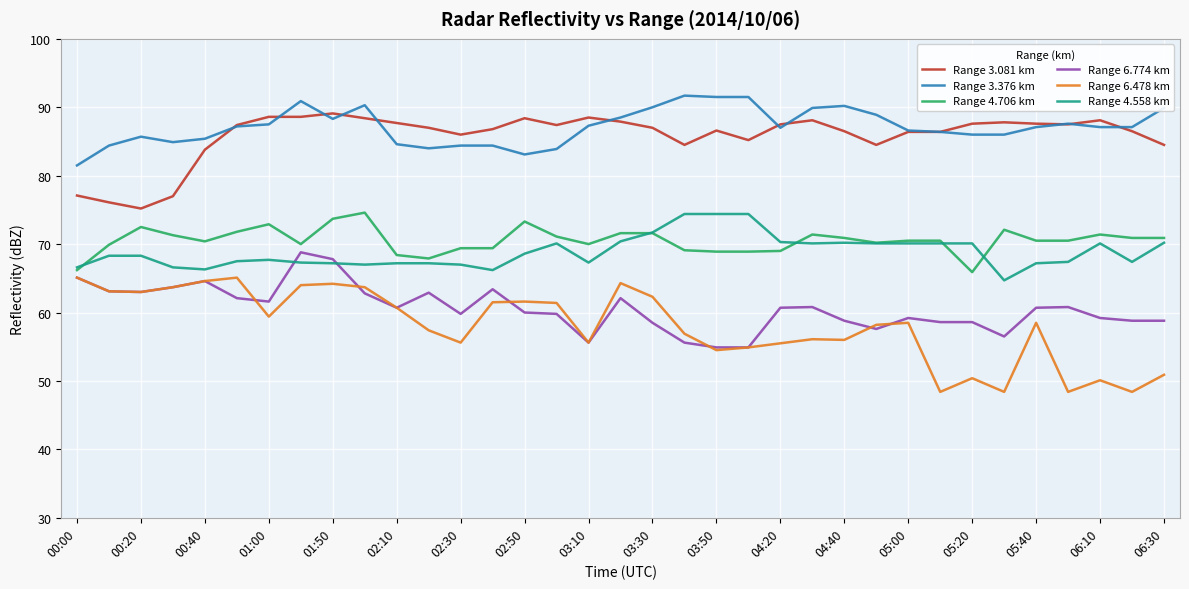

Which series has the widest spread of values?

Range 6.478 km